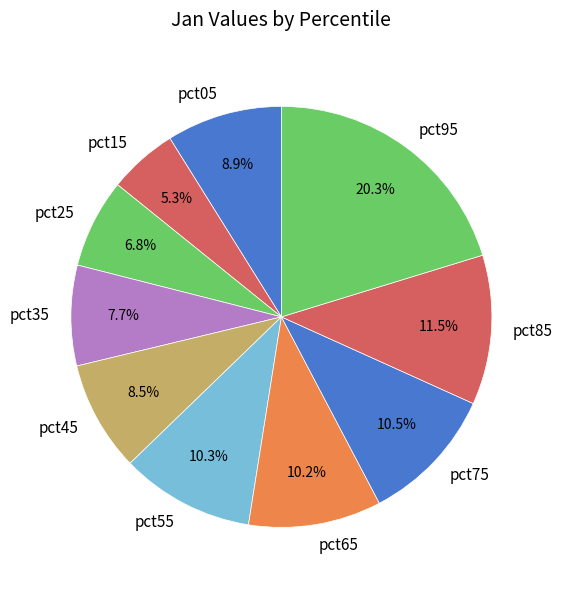

Between pct55 and pct95, which is larger?

pct95